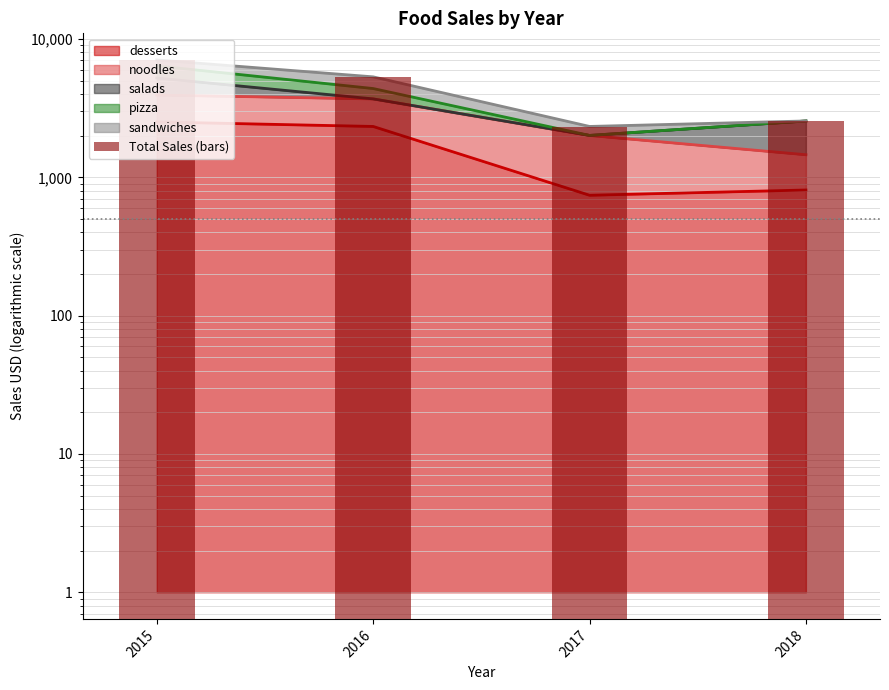

Reading left to right, list all the values displayed in this chart.

7056.5	5325.7	2330.2	2553.1